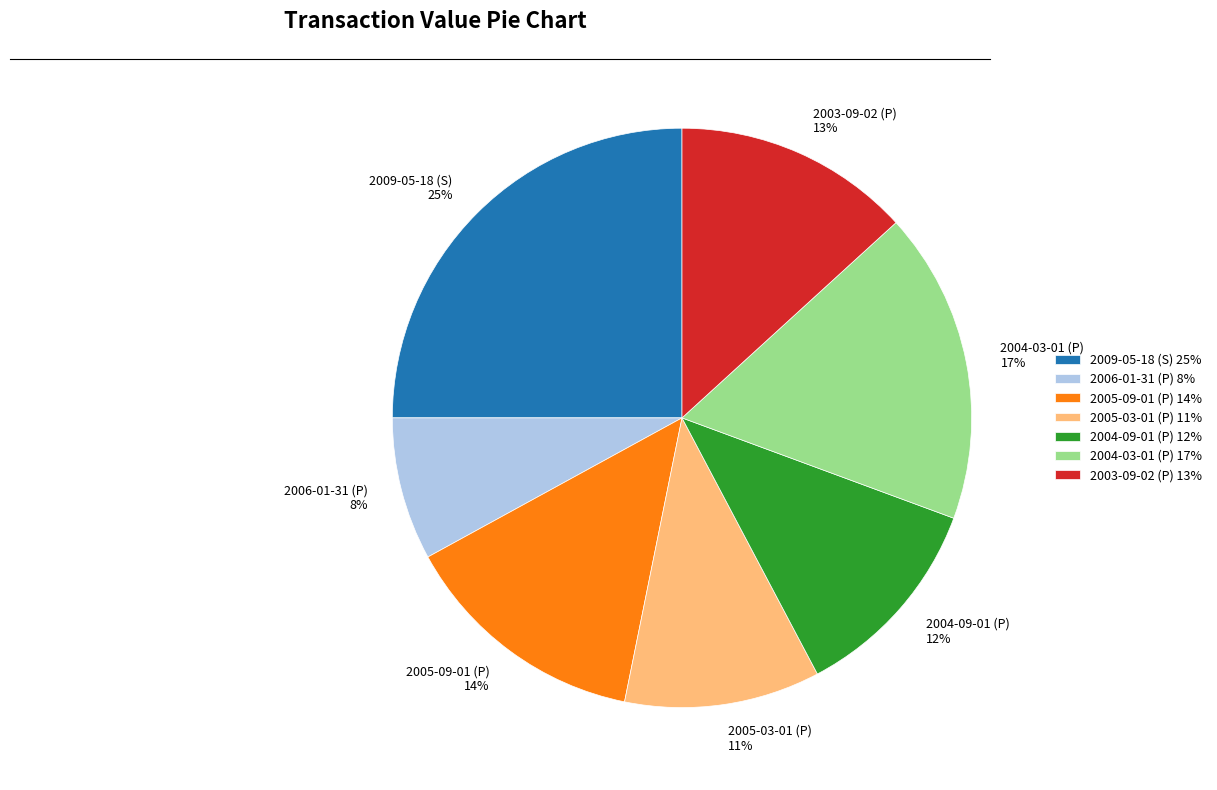

What percentage is the 2004-09-01 (P) slice, to the nearest percent?

12%